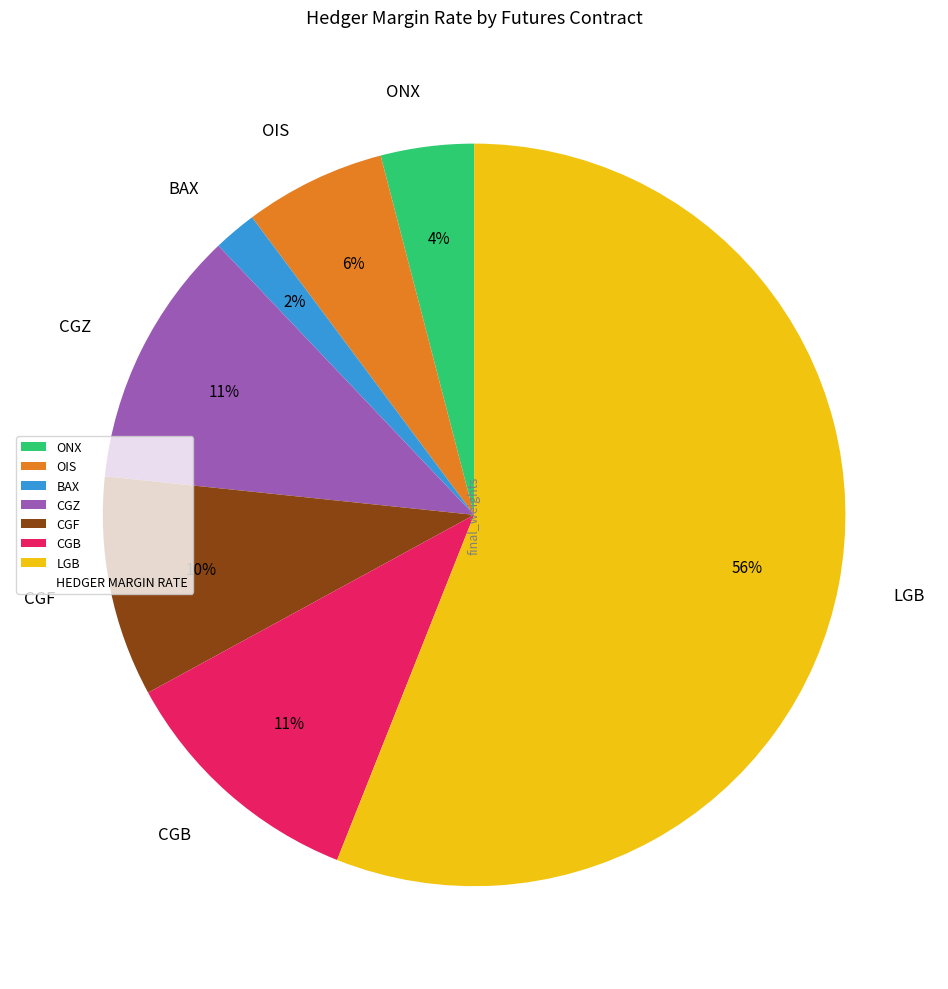

Which category accounts for the majority?

LGB